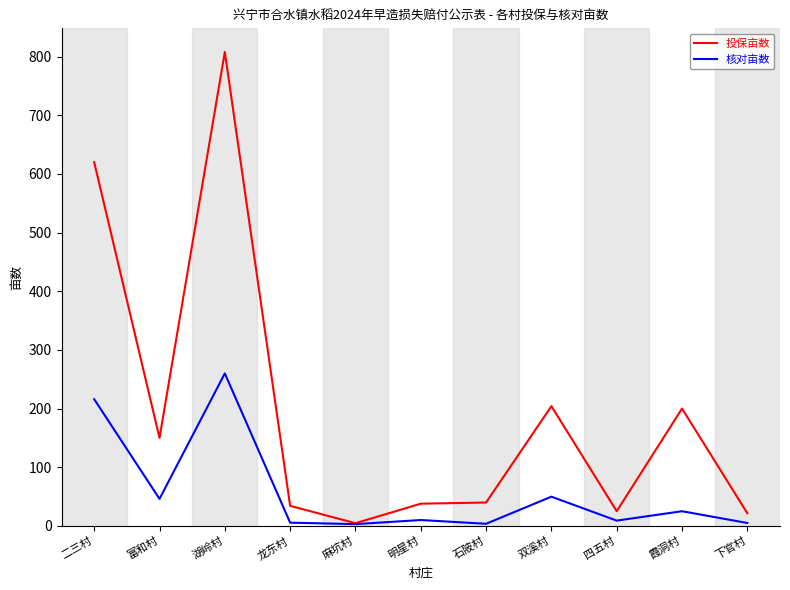

Which category has the highest value across all series?

湖岭村